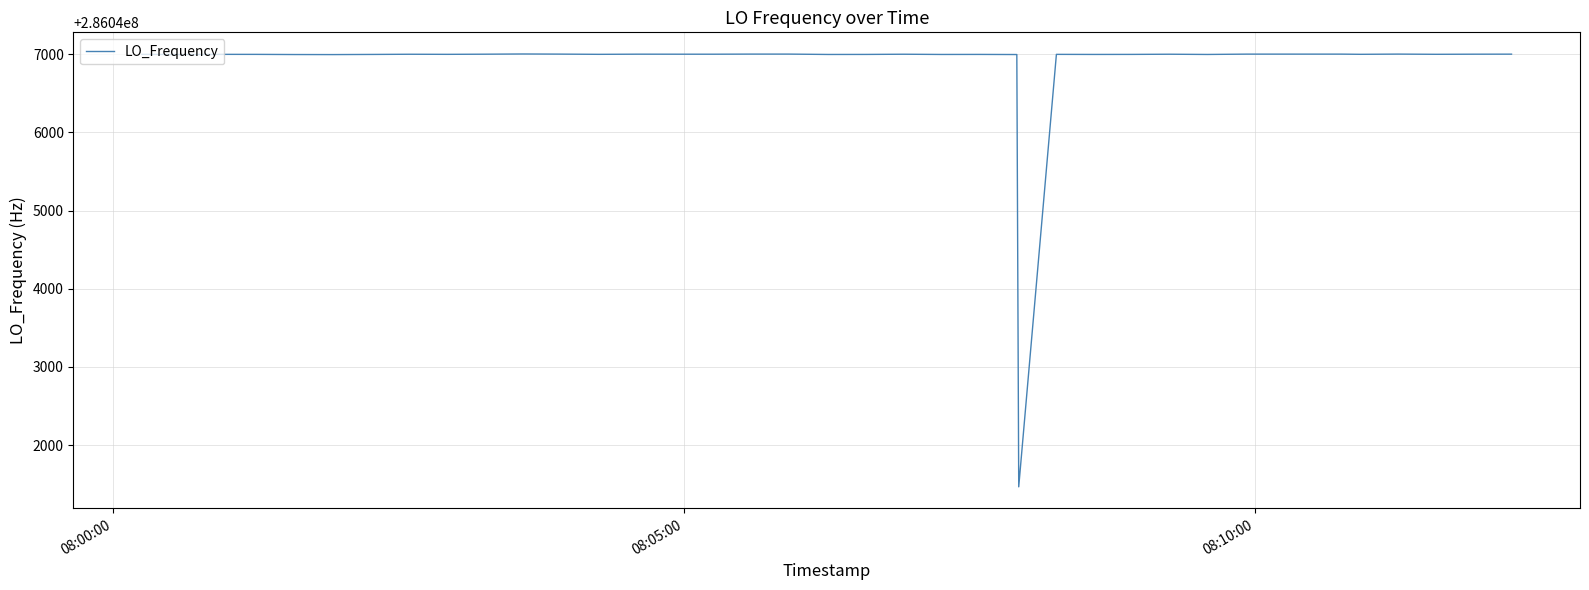

What is the smallest value displayed?

286041465.9